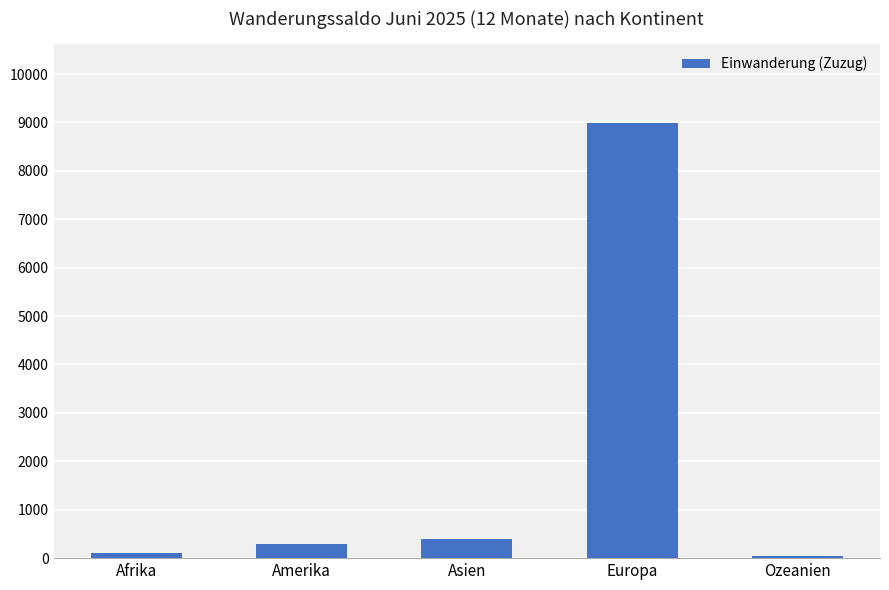

Where is the data nearest to the value 4517?

Asien